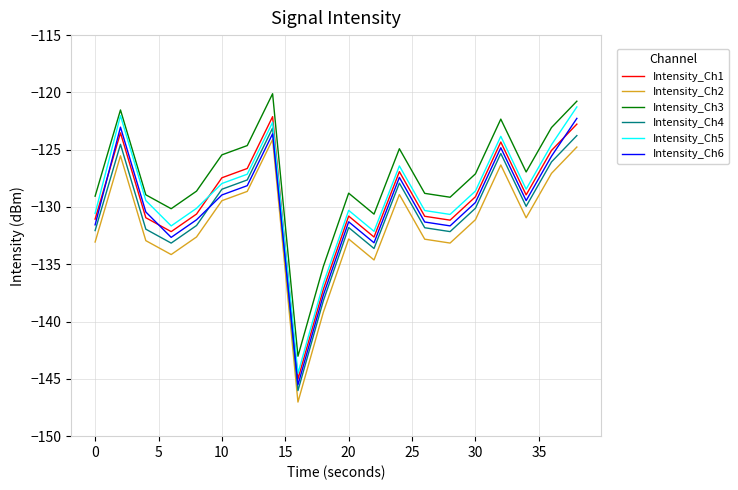

What is the difference between the maximum and minimum values in the Intensity_Ch6 series?

23.3